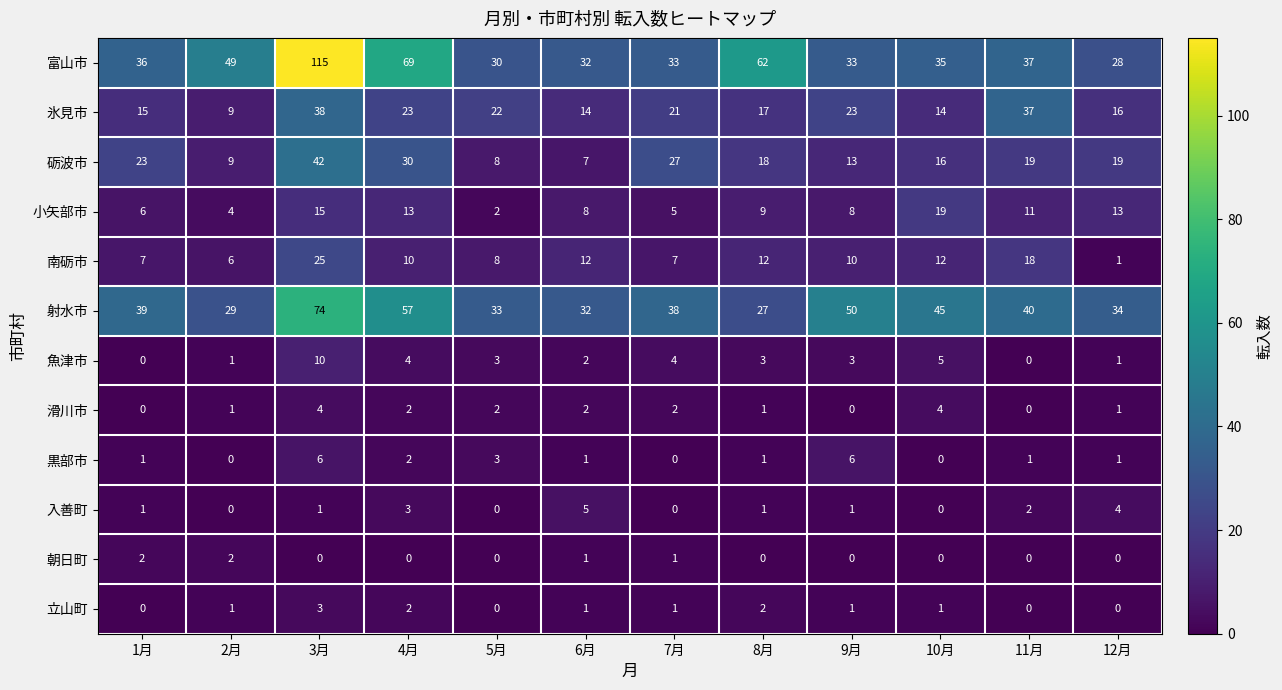

What is the total value across all series at 10月?

151